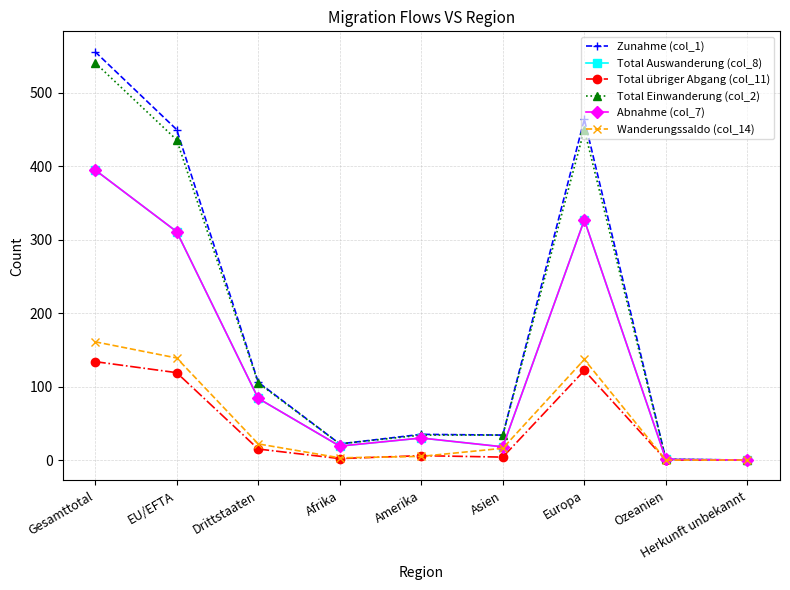

Does the chart have visible grid lines?

Yes